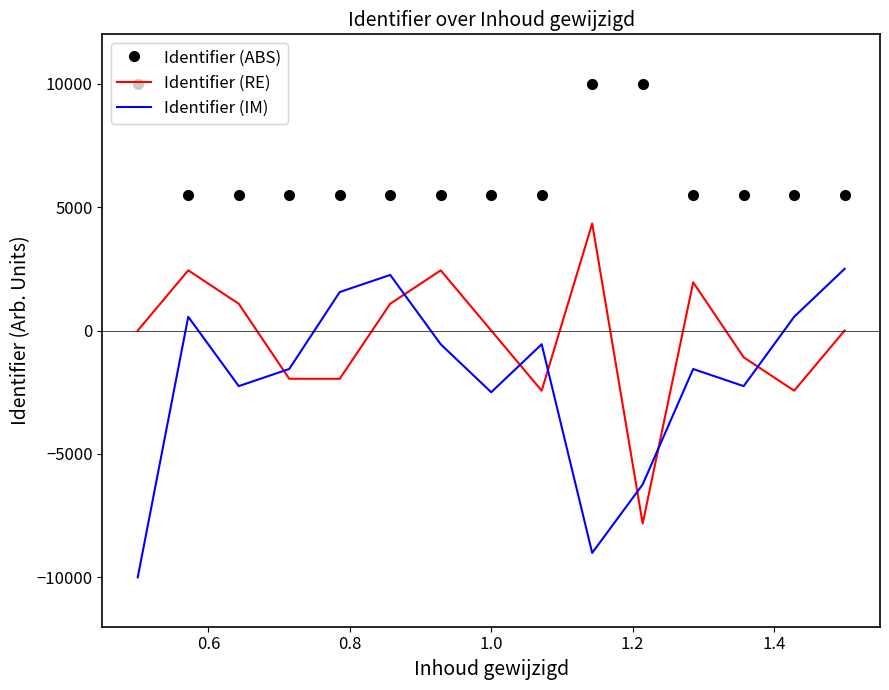

What is the average value of the Identifier (ABS) series?

6400.0